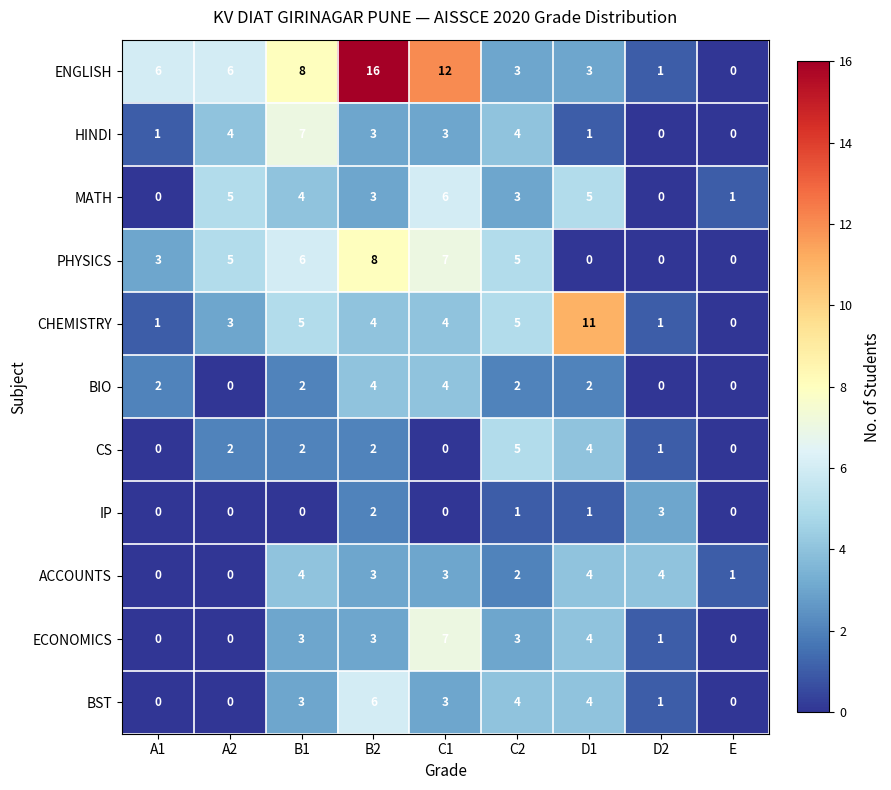

What is the sum of the MATH values at D1 and E?

6